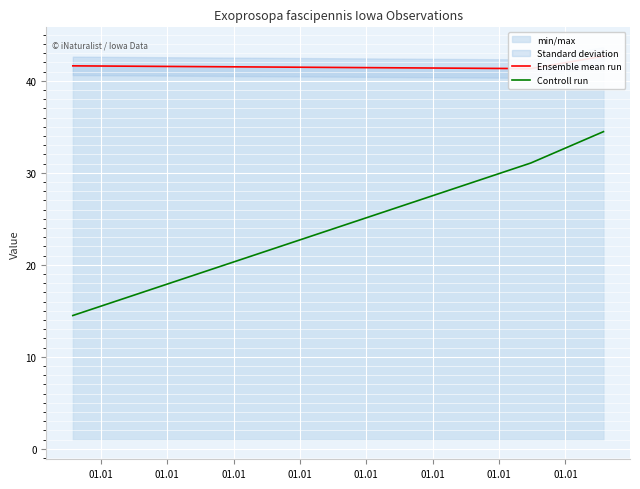

What is the minimum value for Controll run?

14.5